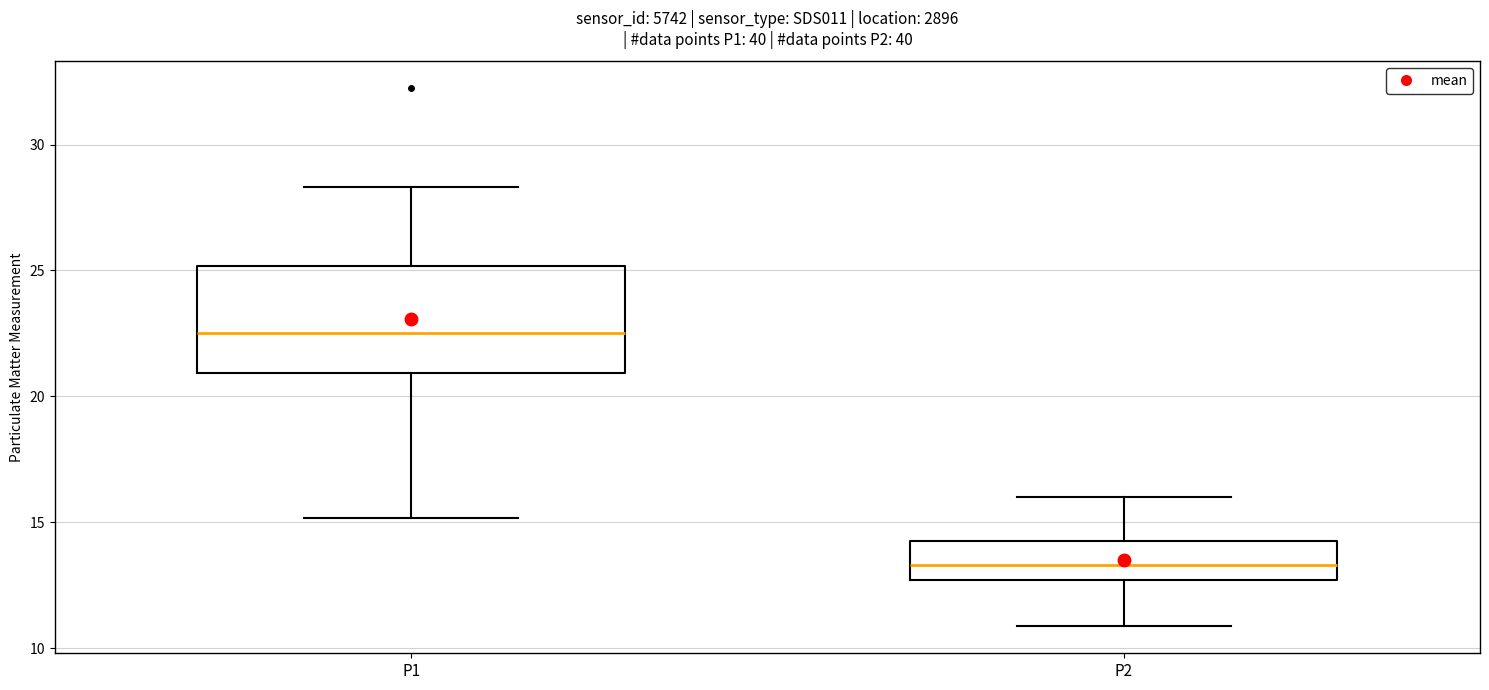

Reading left to right, read every box against the y-axis: the position of its median line, the range the box covers, and the ends of its whiskers. The values are not printed on the chart, so give them approximately, as read against the axis.

P1: median 22.5, box 21.0 to 25.0, whiskers 15.0 to 28.5
P2: median 13.5, box 12.5 to 14.5, whiskers 11.0 to 16.0